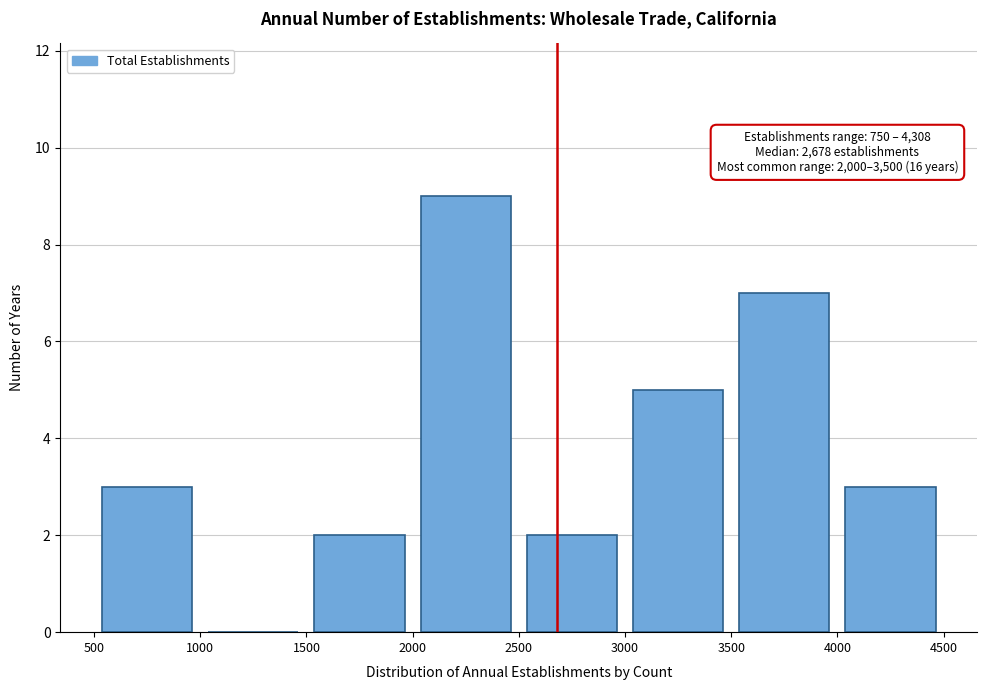

Which range on the x-axis has the tallest bar?

2000 to 2500